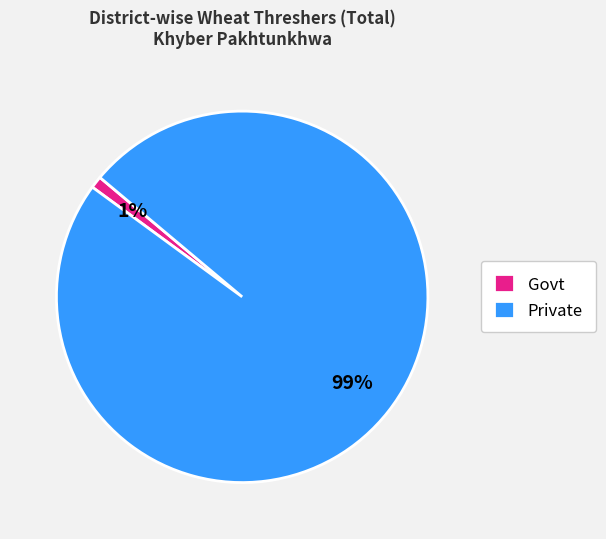

Does any single category account for the majority?

Yes